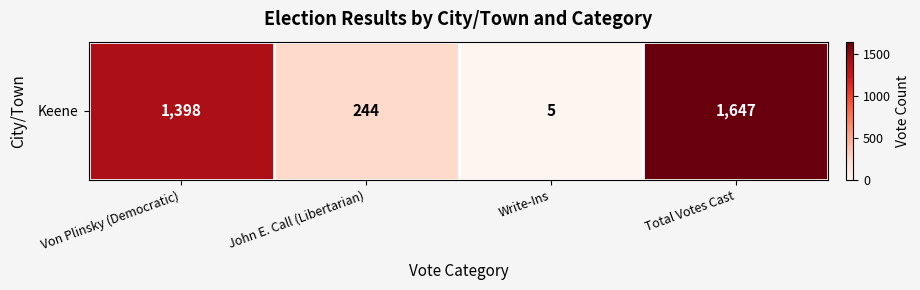

Reading left to right, list all the values displayed in this chart.

1398	244	5	1647